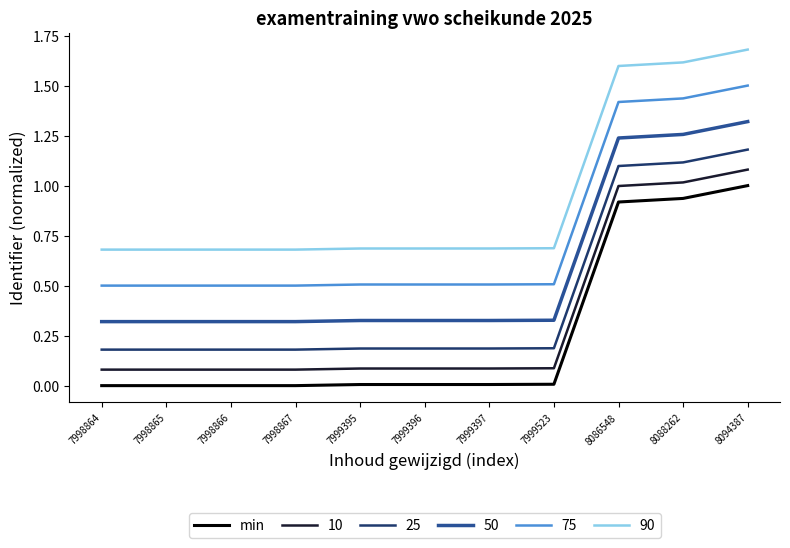

True or false: 50 and 75 intersect in this chart.

False